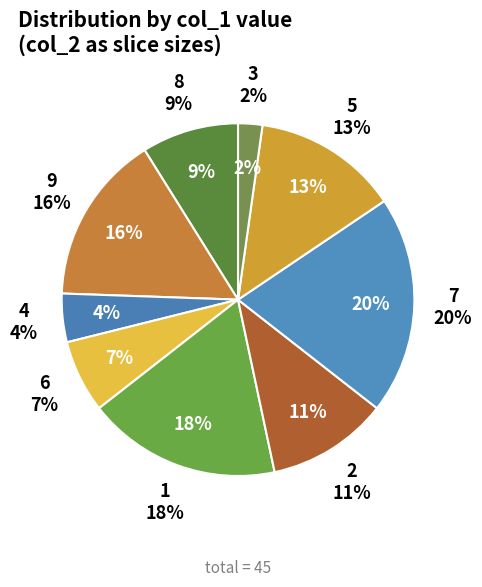

How many slices are in this pie chart?

9